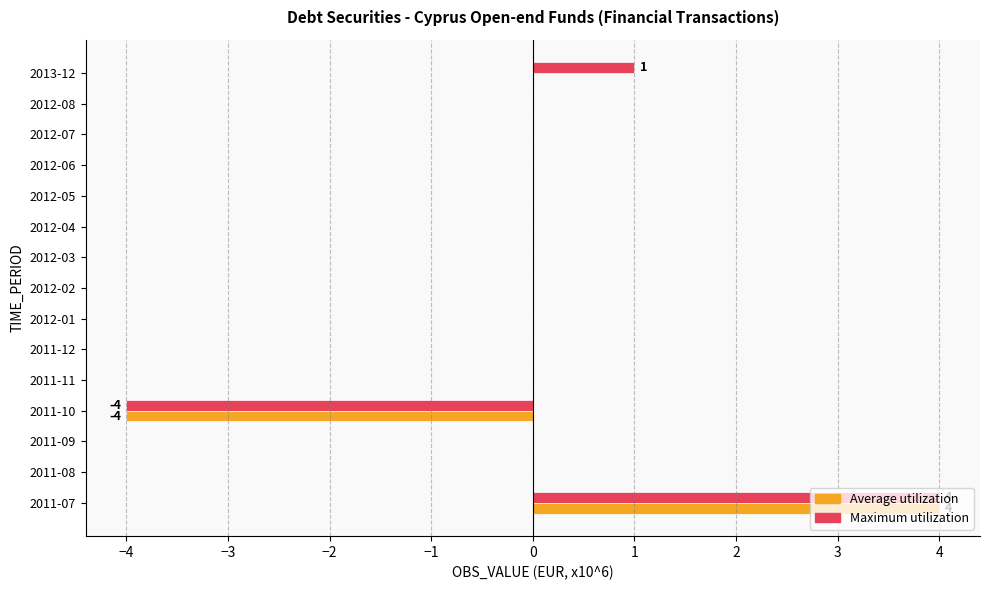

True or false: Maximum utilization has a value of -7 at 2011-10.

False